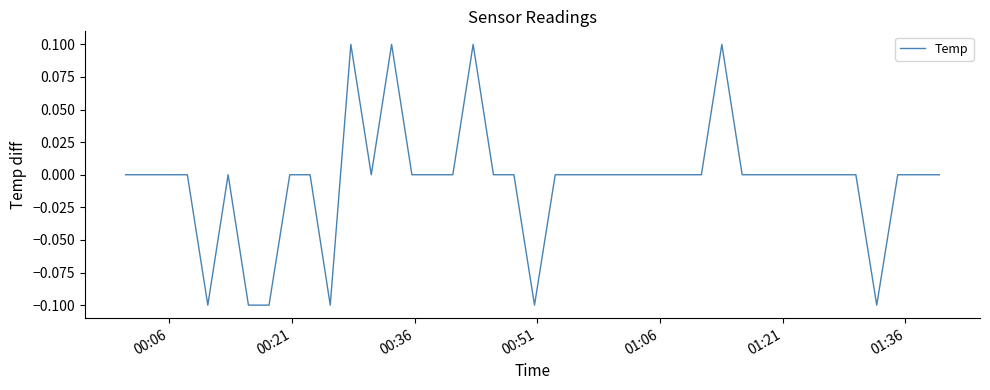

Does the chart display data point markers on the line(s)?

No